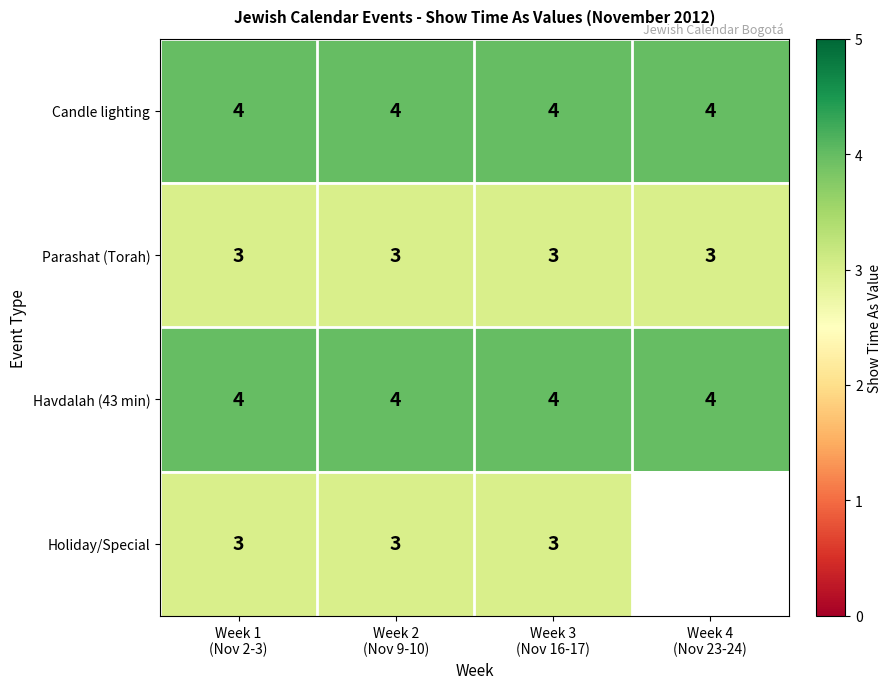

What is the lowest value of the Candle lighting series?

4